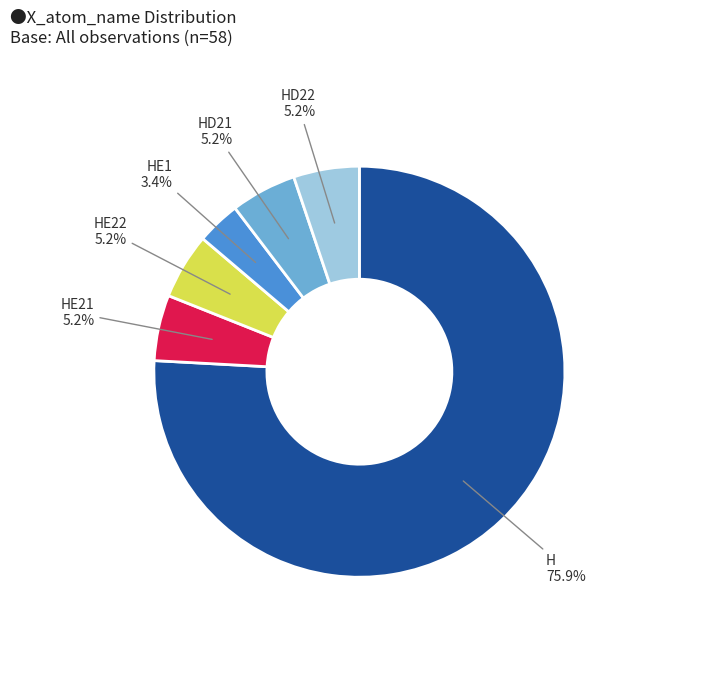

How much of the chart is everything except HD22?

94.8%